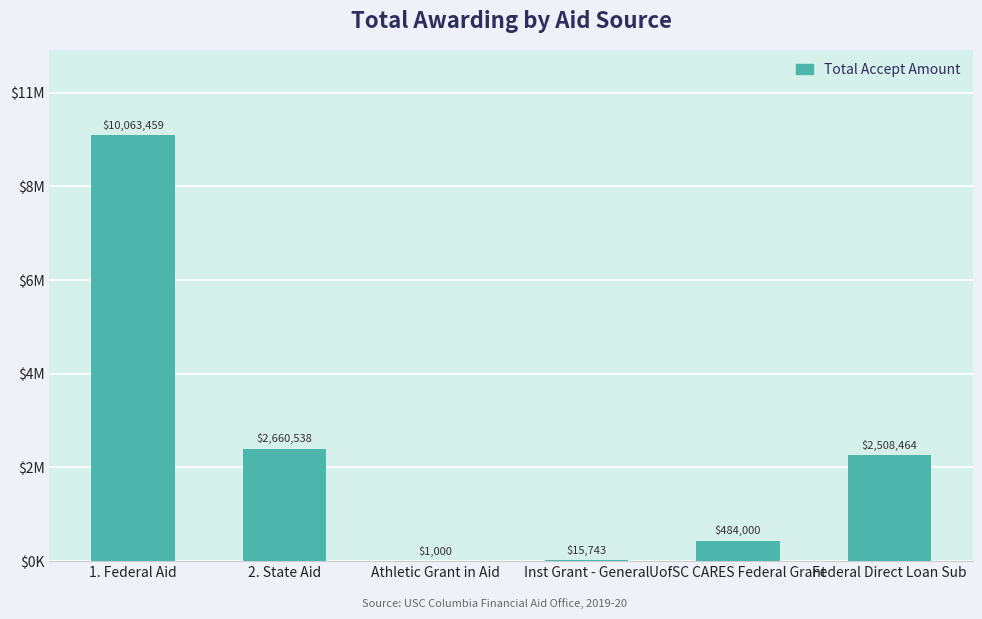

Are the bars horizontal?

No